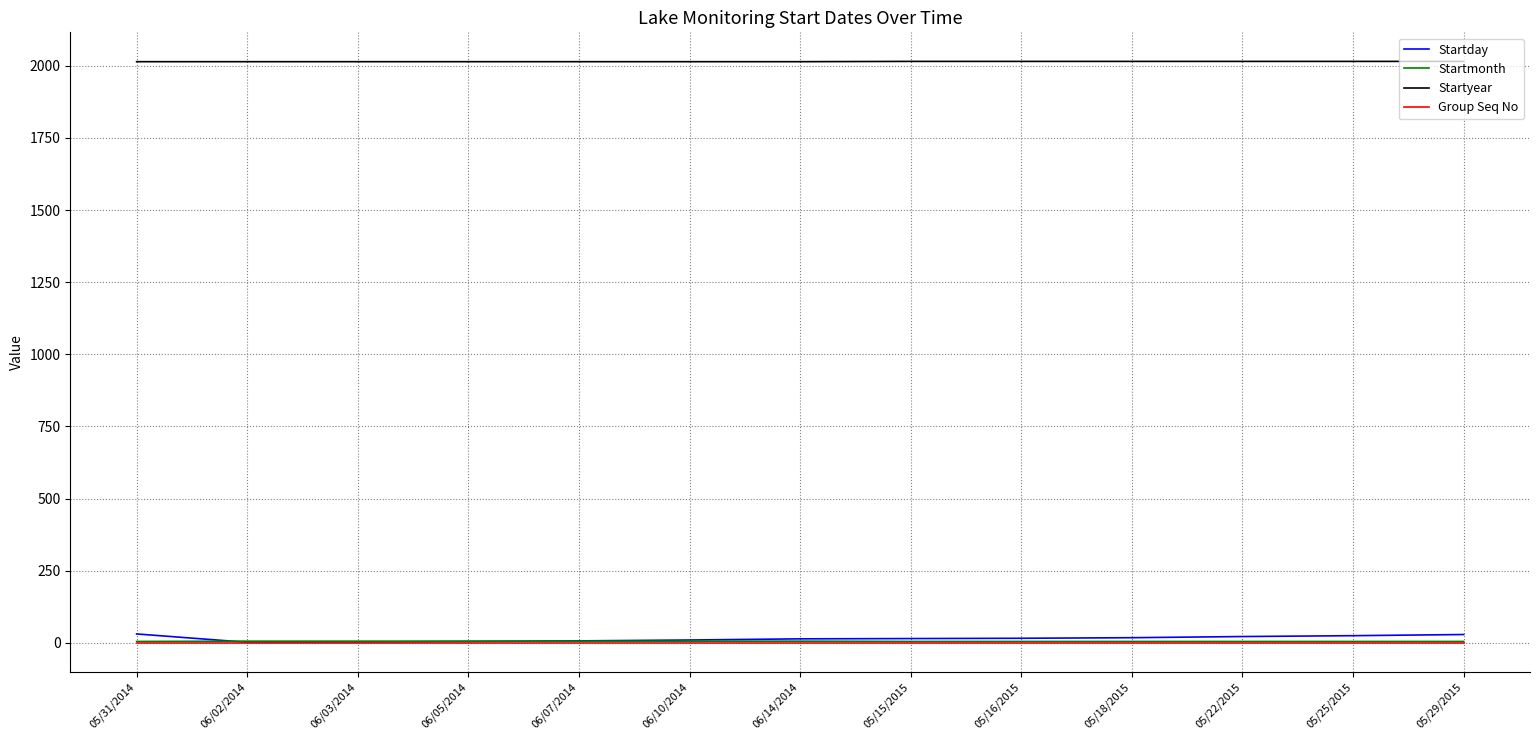

Which series has the largest range (max minus min)?

Startday